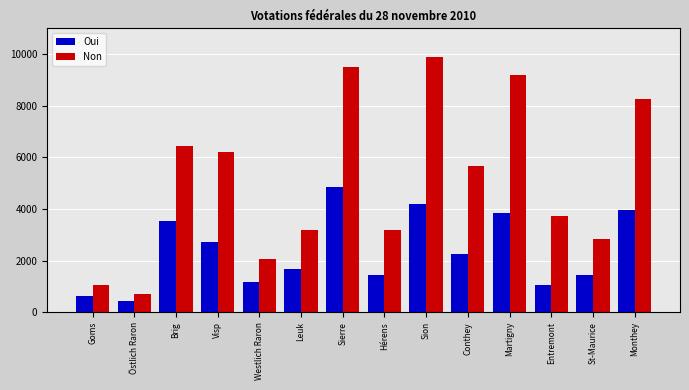

At how many categories does at least one series exceed 7307?

4